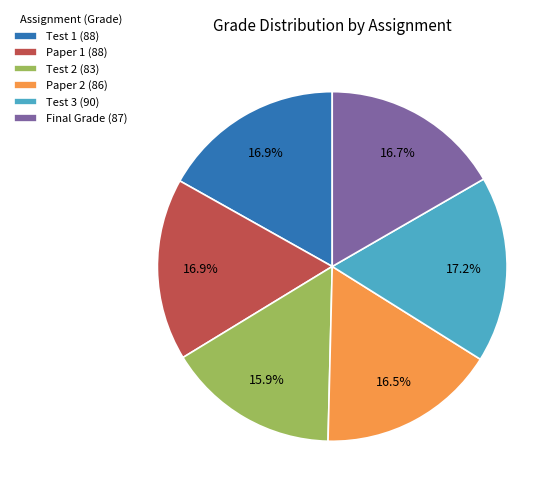

Is there any slice that represents more than half of the pie?

No